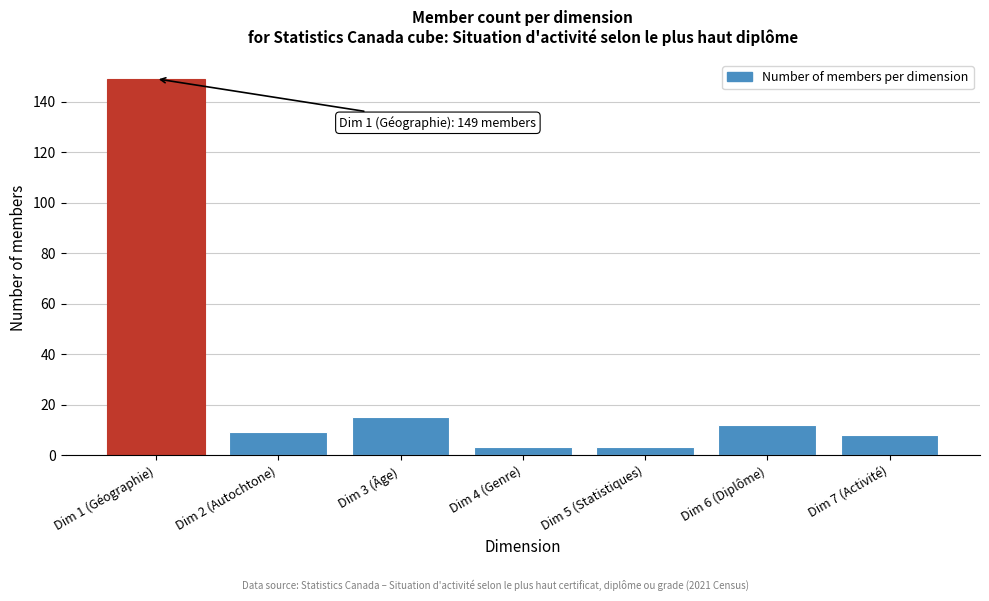

Reading left to right, list all the values displayed in this chart.

149	9	15	3	3	12	8